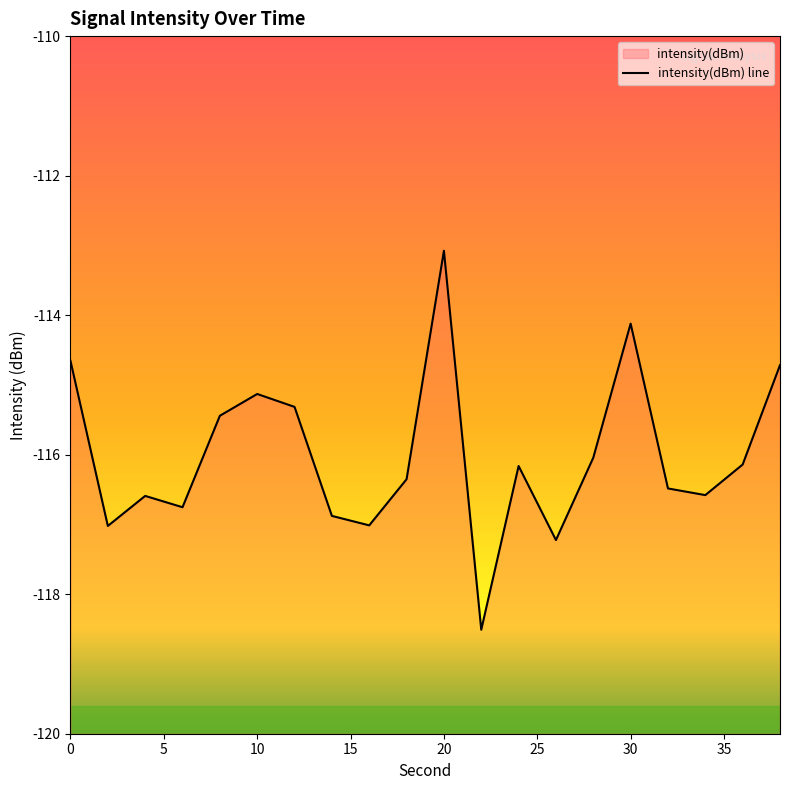

What is the value of the 12th point from the left?

-118.5